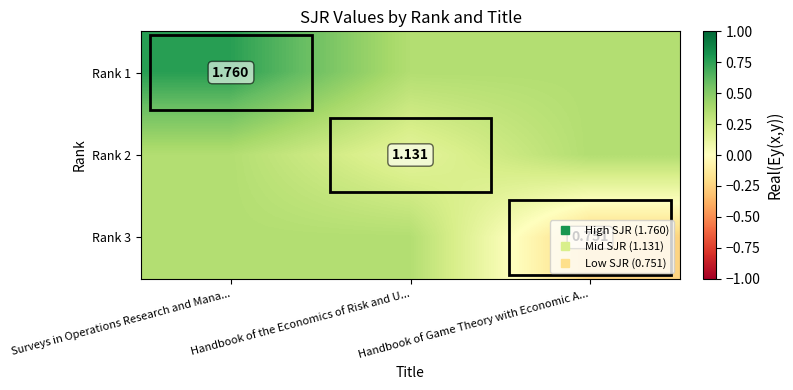

Which category has the highest value in the Rank 3 series?

Surveys in Operations Research and Mana...